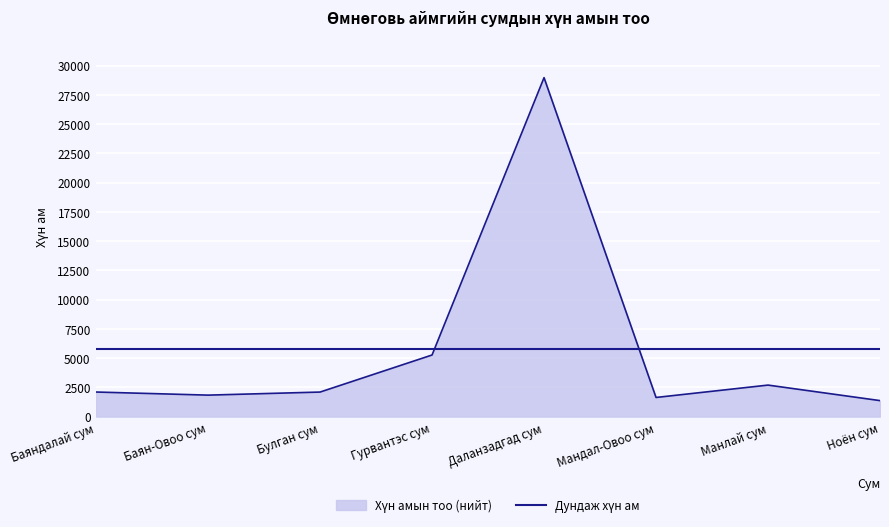

Does the chart display data point markers on the line(s)?

No